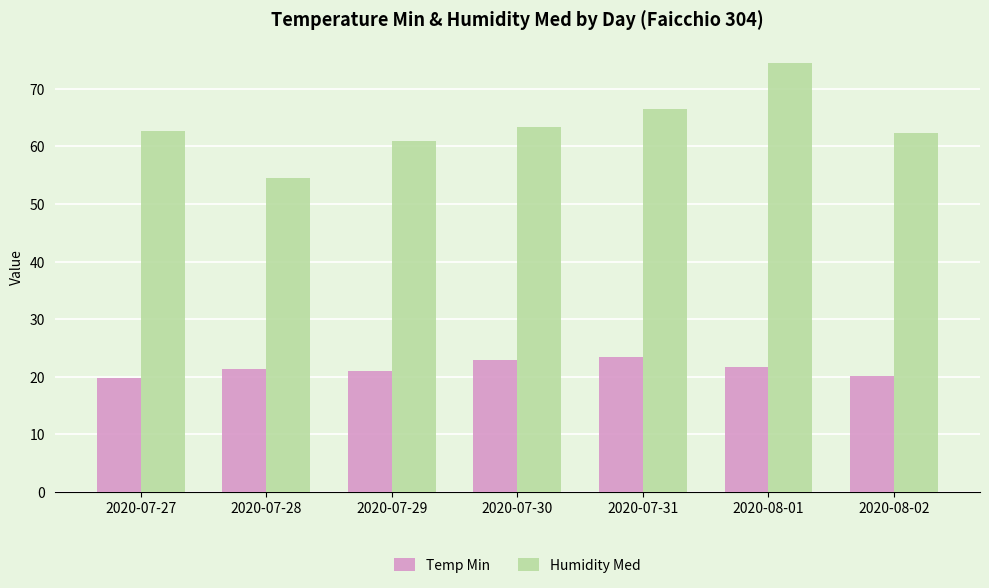

List the series in order of their overall mean, lowest first.

Temp Min, Humidity Med